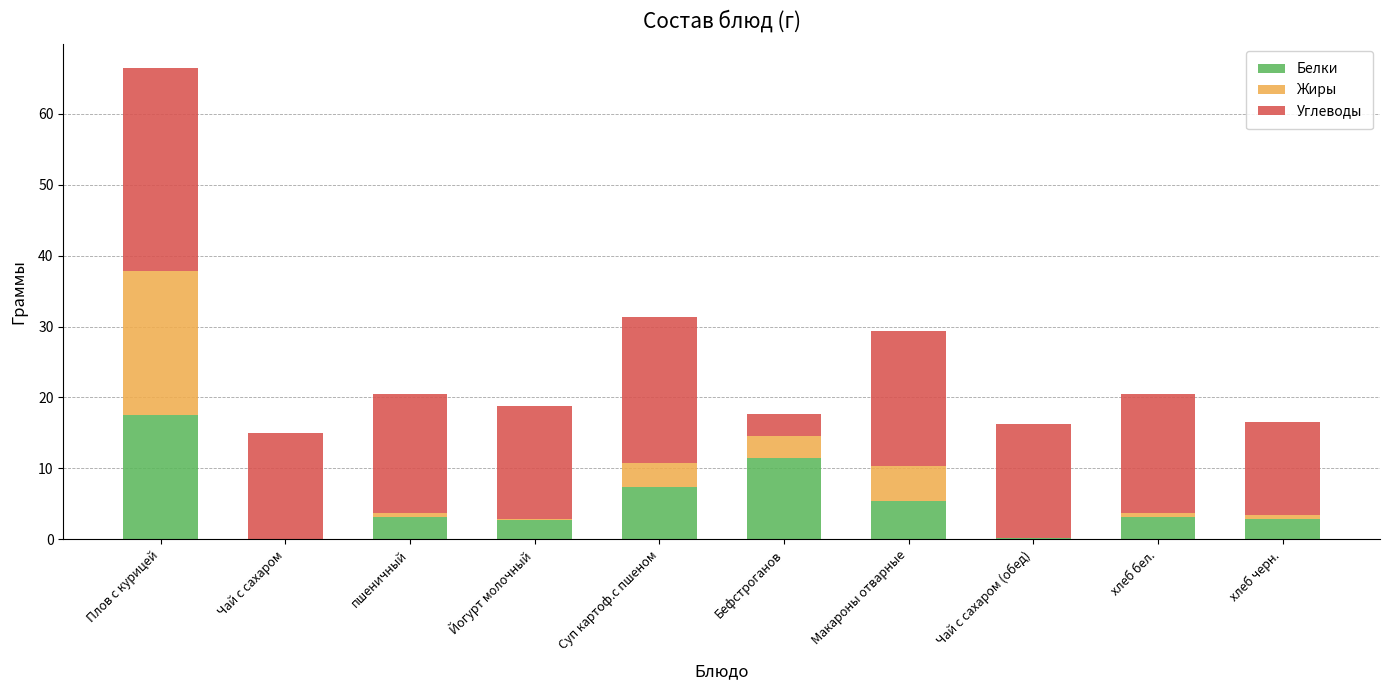

At which category is the sum across all series the highest?

Плов с курицей